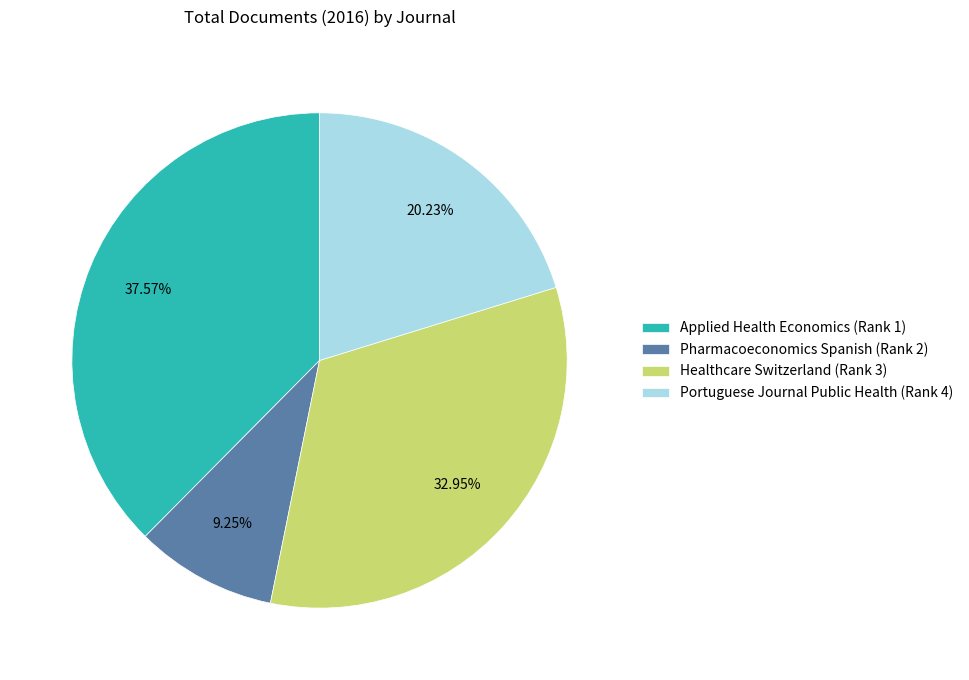

Approximately how many times larger is the value at Portuguese Journal Public Health (Rank 4) compared to Healthcare Switzerland (Rank 3)?

0.6